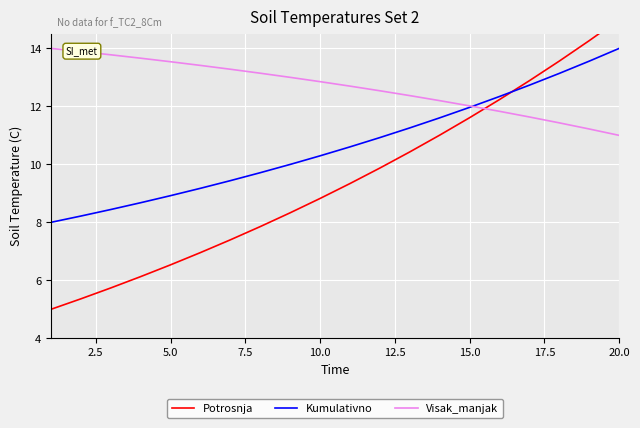

Is it true that Visak_manjak equals 22.0 at 5.0?

False